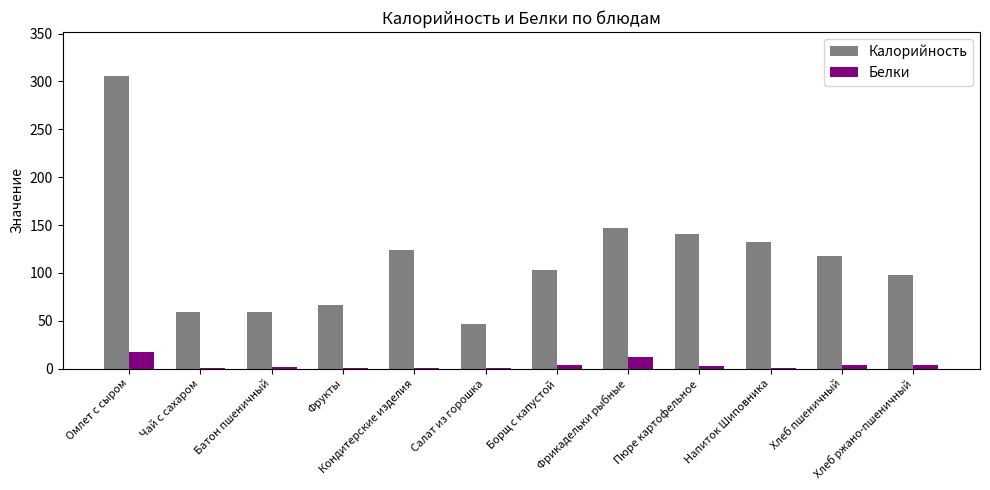

Is the value of Калорийность at Салат из горошка greater than the value of Белки at Салат из горошка?

Yes